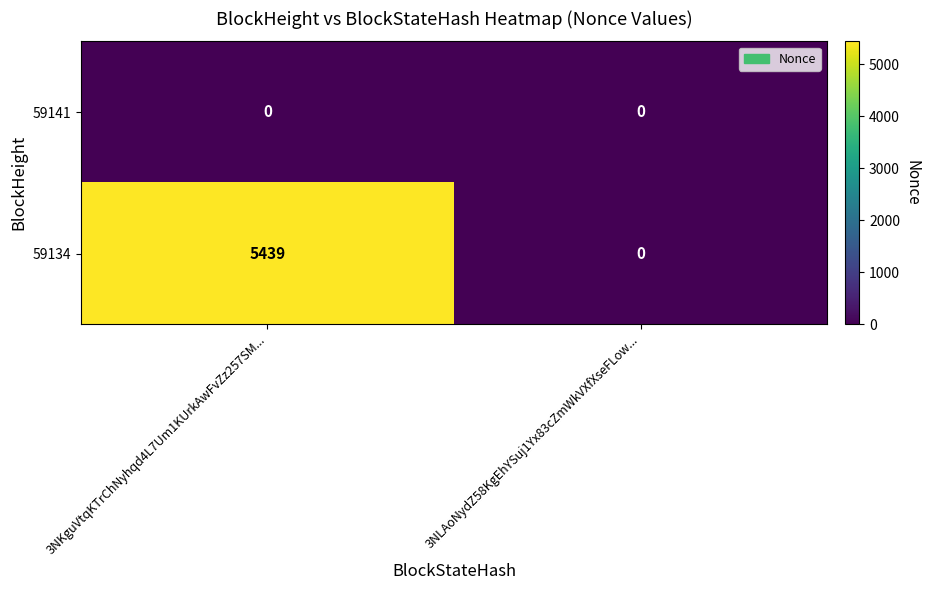

Between 3NKguVtqKTrChNyhqd4L7Um1KUrkAwFvZz257SM... and 3NLAoNydZ58KgEhYSuj1Yx83cZmWkVXfXseFLow..., which series saw the biggest shift?

59134